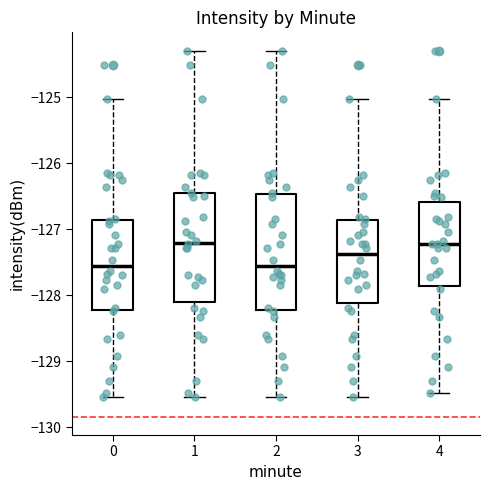

Comparing the boxes themselves (not the whiskers), which one is the tallest?

2